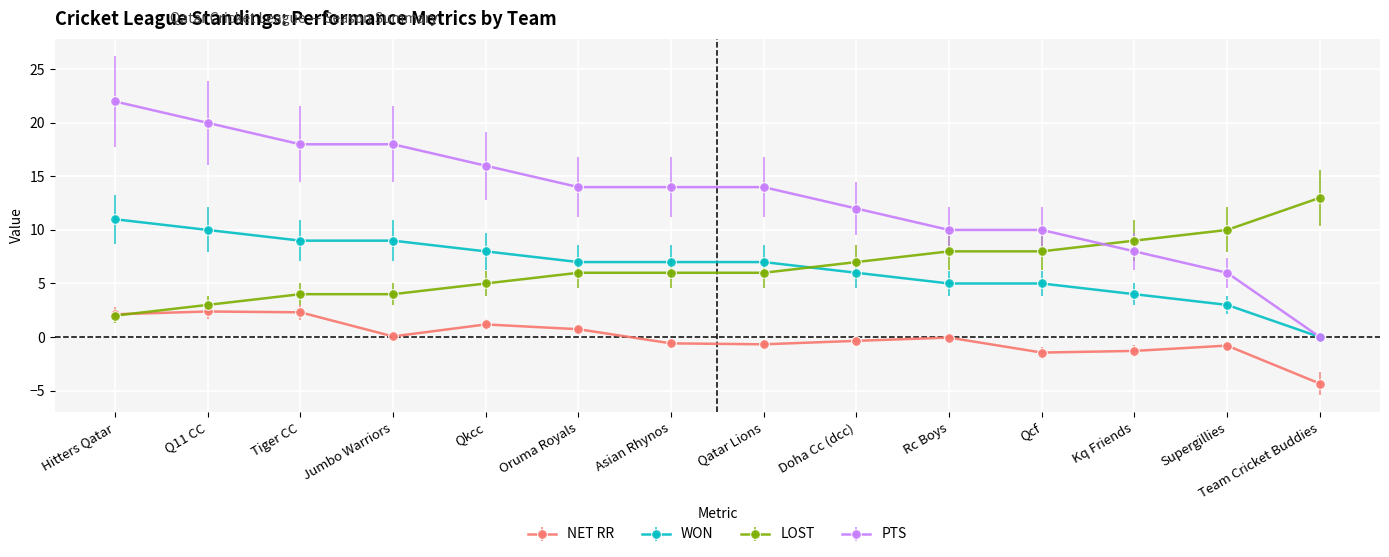

What is the sum of the NET RR values at Rc Boys and Qatar Lions?

-0.7